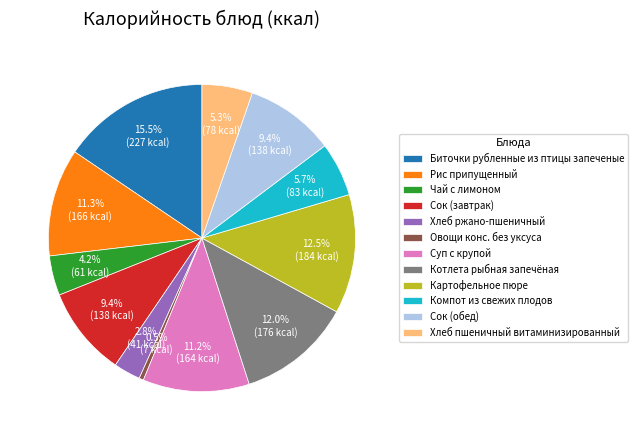

What portion of the pie excludes Картофельное пюре?

87.5%